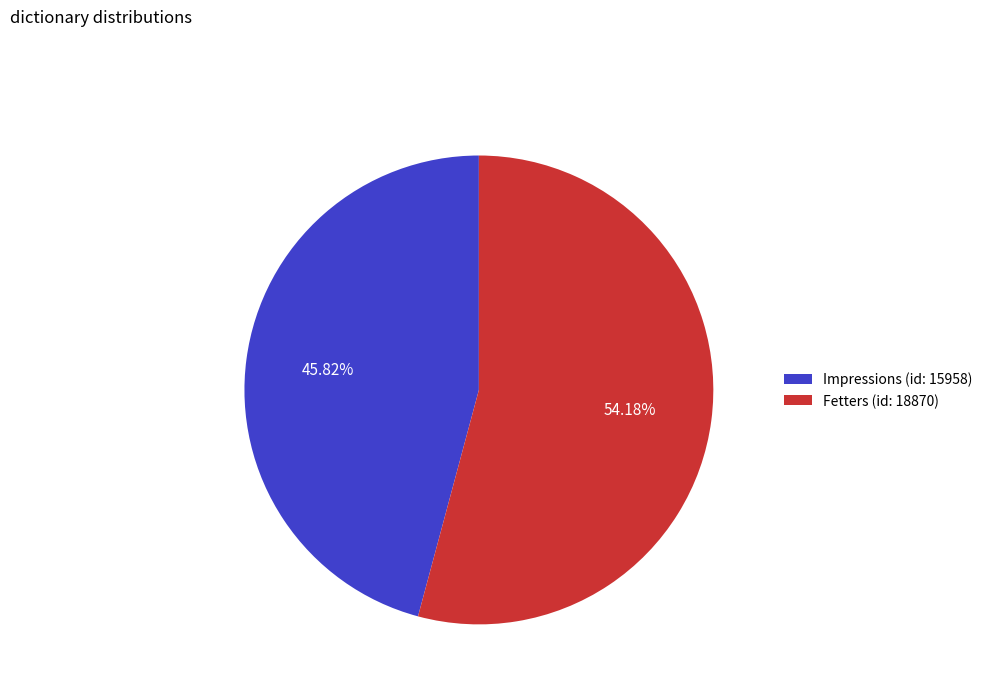

What is the ratio of the value at Fetters (id: 18870) to the value at Impressions (id: 15958)?

1.2